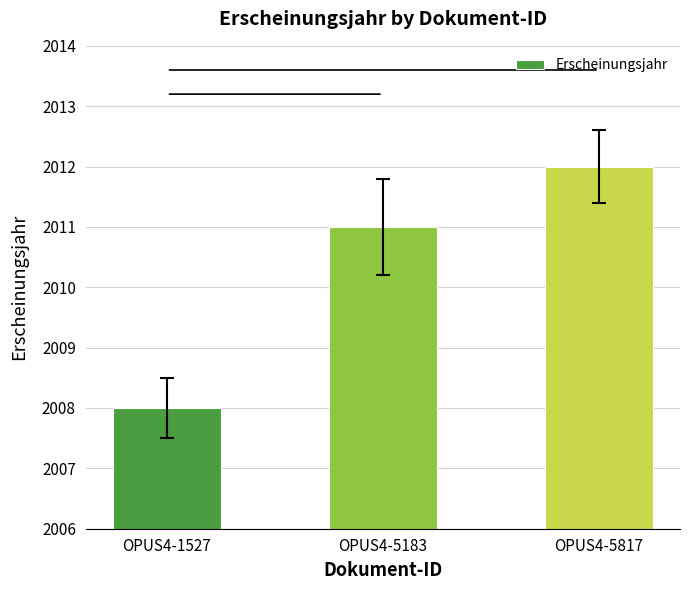

What is the approximate value at OPUS4-5817?

2012